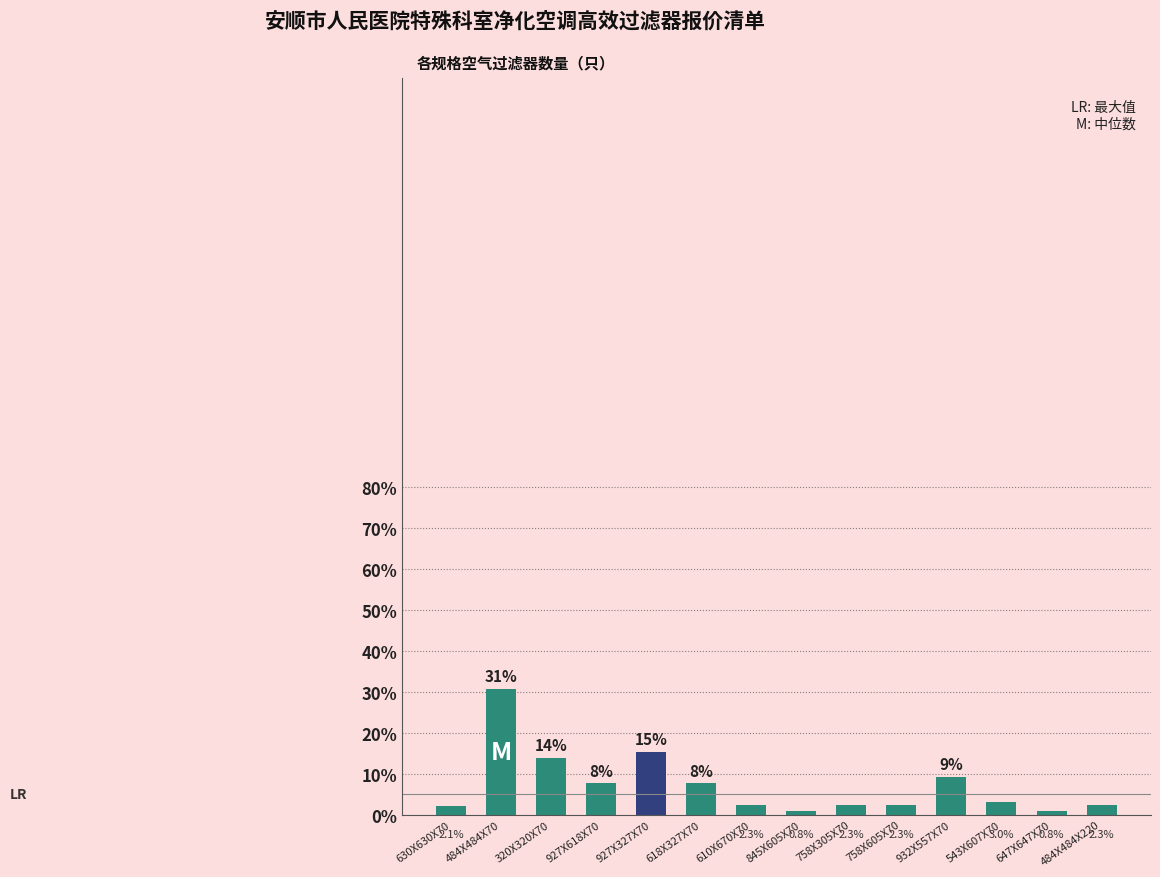

The chart shows a value of 3.0 at 543X607X70. True or false?

True